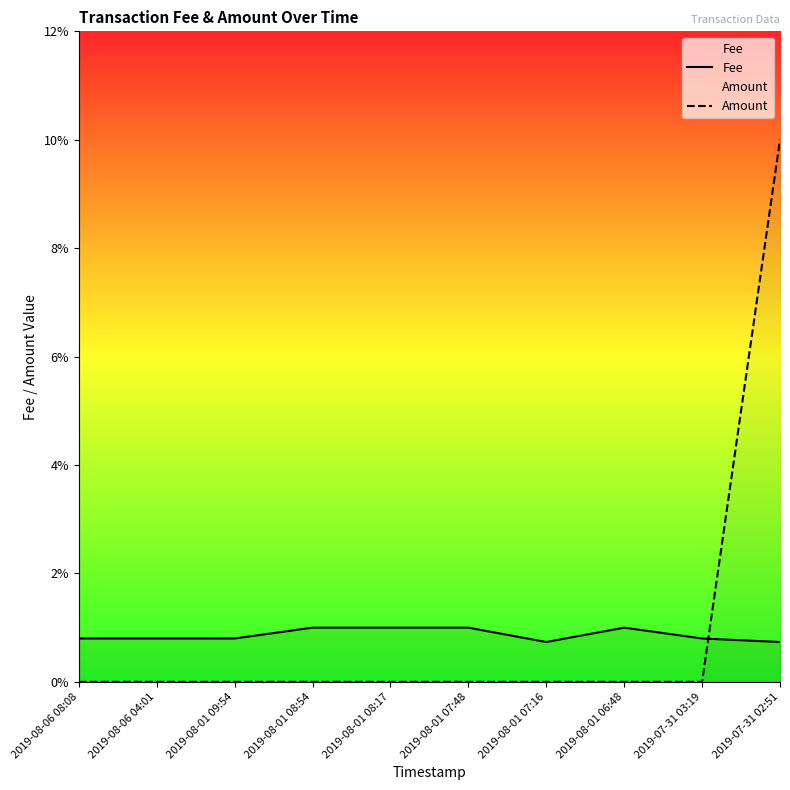

Rank the series by their maximum value, from highest to lowest.

Amount, Fee